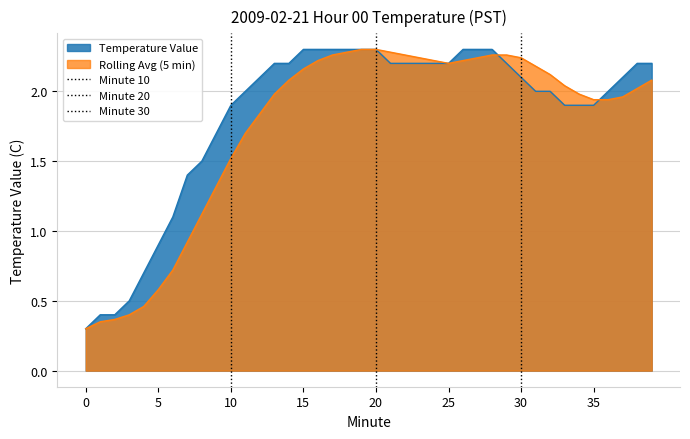

Rank the categories by value from highest to lowest.

15, 16, 17, 18, 19, 20, 26, 27, 28, 13, 14, 21, 22, 23, 24, 25, 29, 38, 39, 12, 30, 37, 11, 31, 32, 36, 10, 33, 34, 35, 9, 8, 7, 6, 5, 4, 3, 1, 2, 0